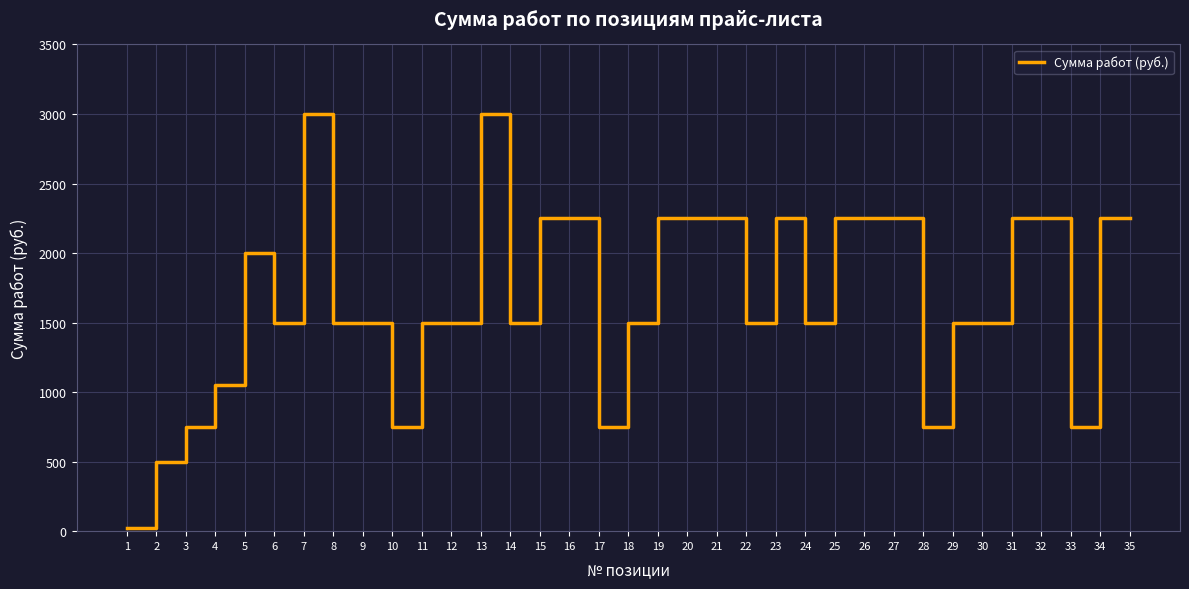

What is the greatest value displayed?

3000